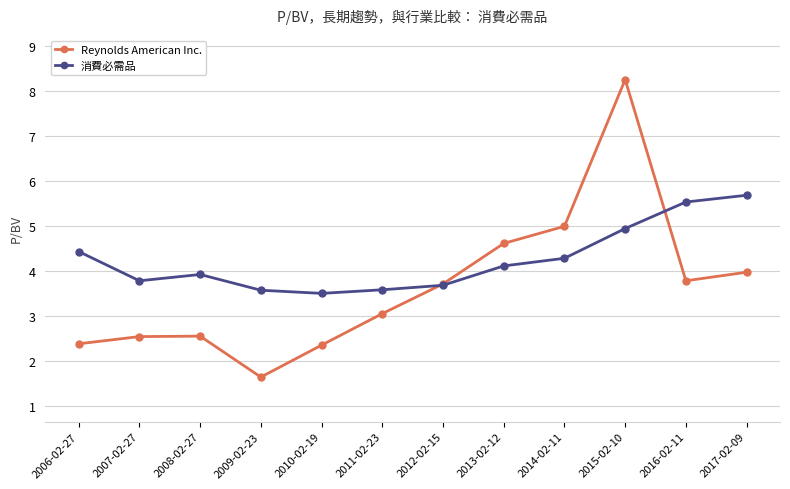

Which series has the largest range (max minus min)?

Reynolds American Inc.